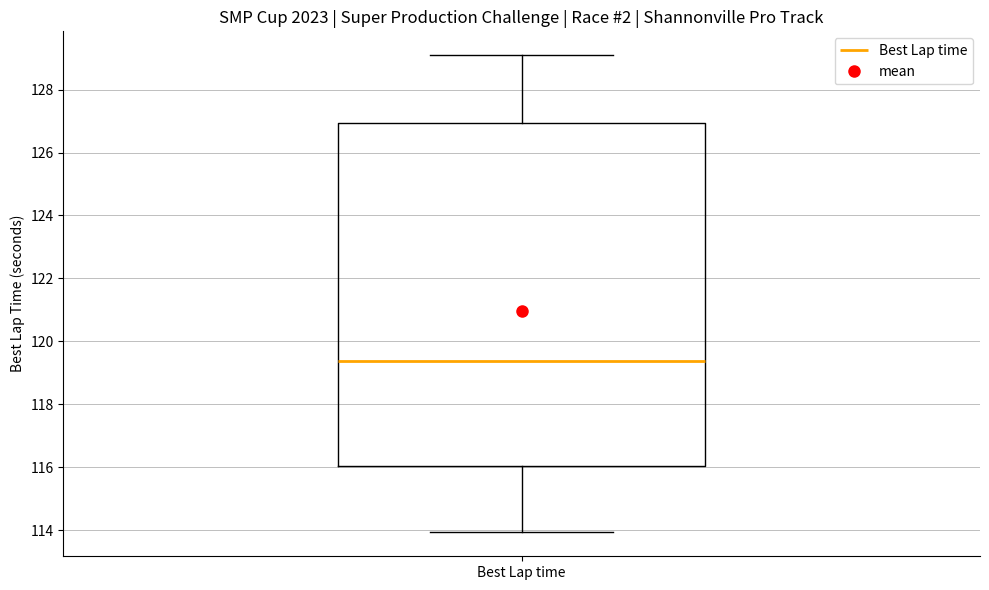

Transcribe this box plot: give where the median line is, the range the box spans, and where the two whiskers end, as read against the y-axis. The values are not printed on the chart, so give them approximately, as read against the axis.

median 119.4, box 116.0 to 127.0, whiskers 114.0 to 129.0